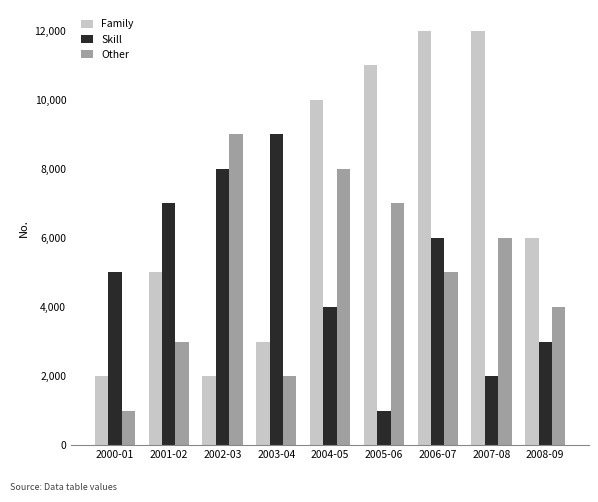

Does the chart contain stacked bars?

No